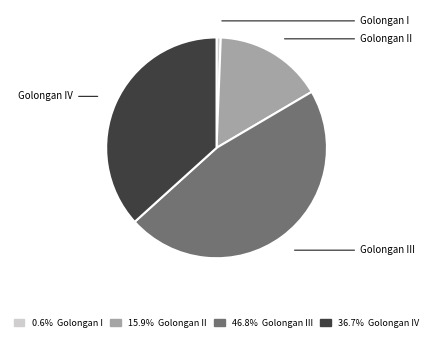

Is there a majority slice in this chart?

No